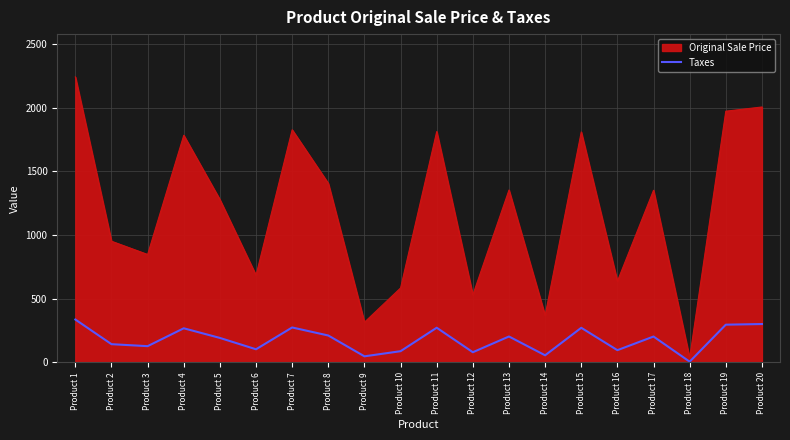

Which series changed the most between Product 9 and Product 18?

Original Sale Price